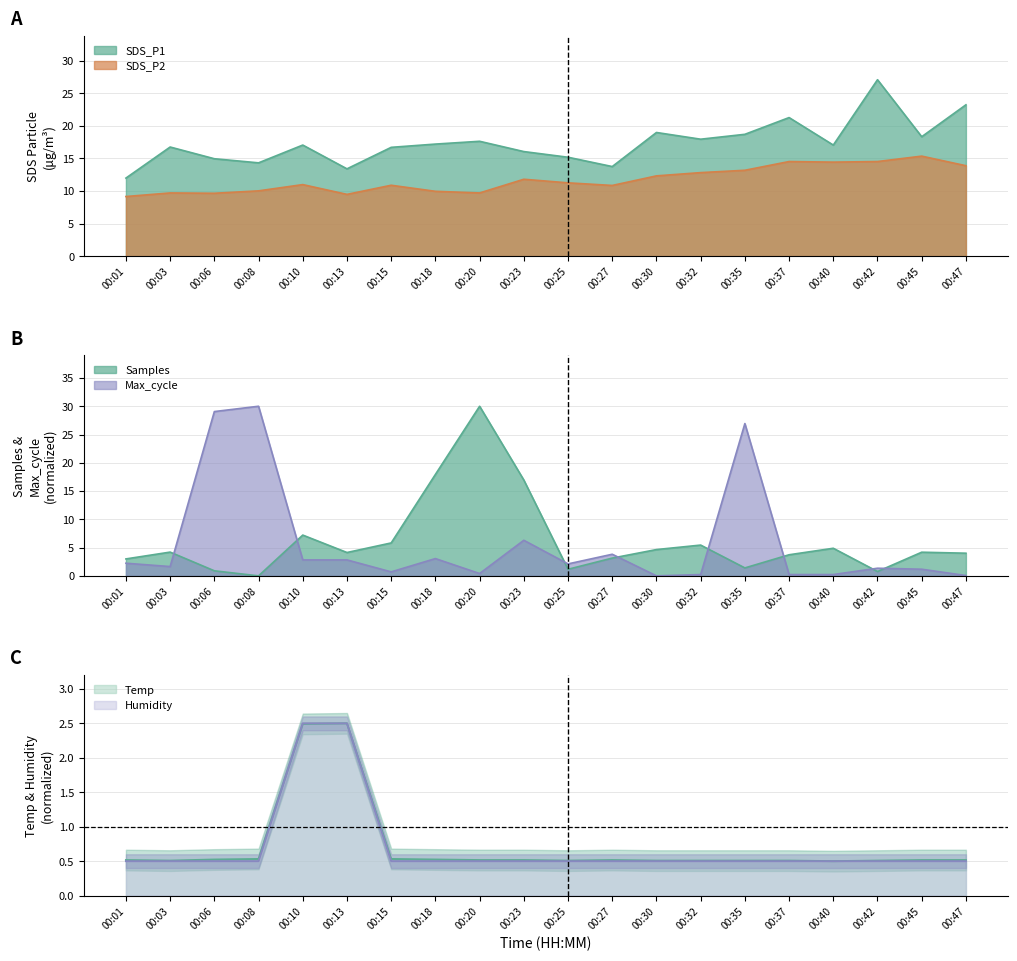

What is the difference between the Samples values at 00:30 and 00:40?

0.2